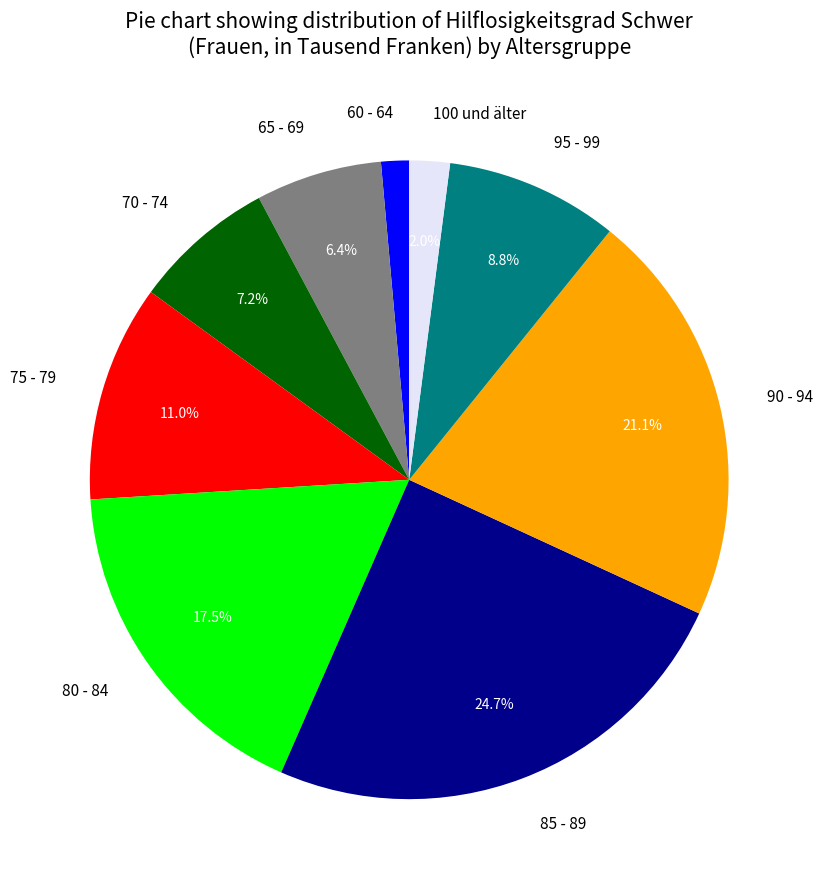

Which has a higher value, 70 - 74 or 75 - 79?

75 - 79